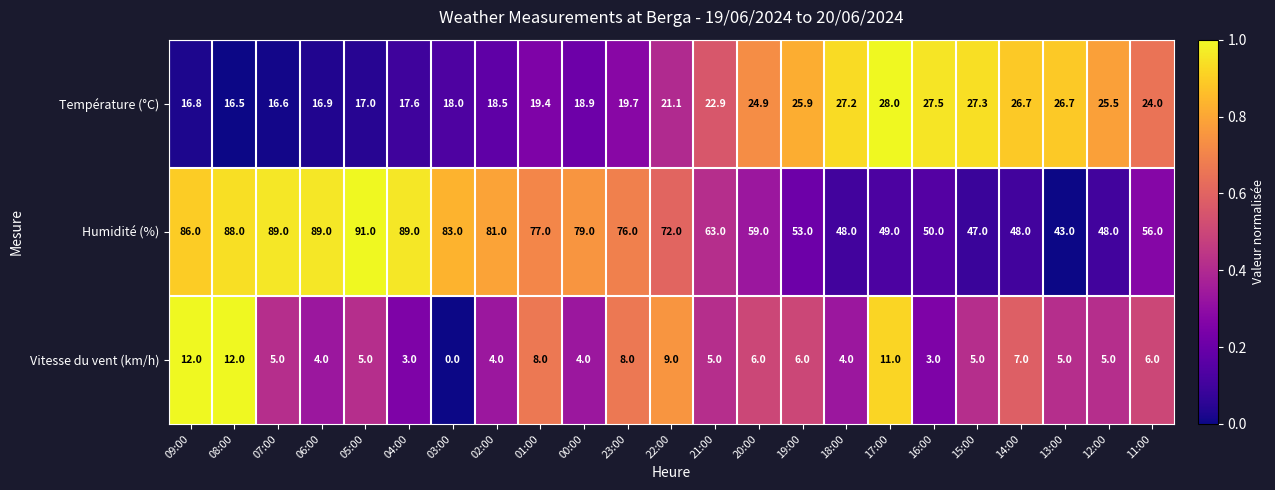

True or false: Humidité (%) has a value of 48.0 at 14:00.

True